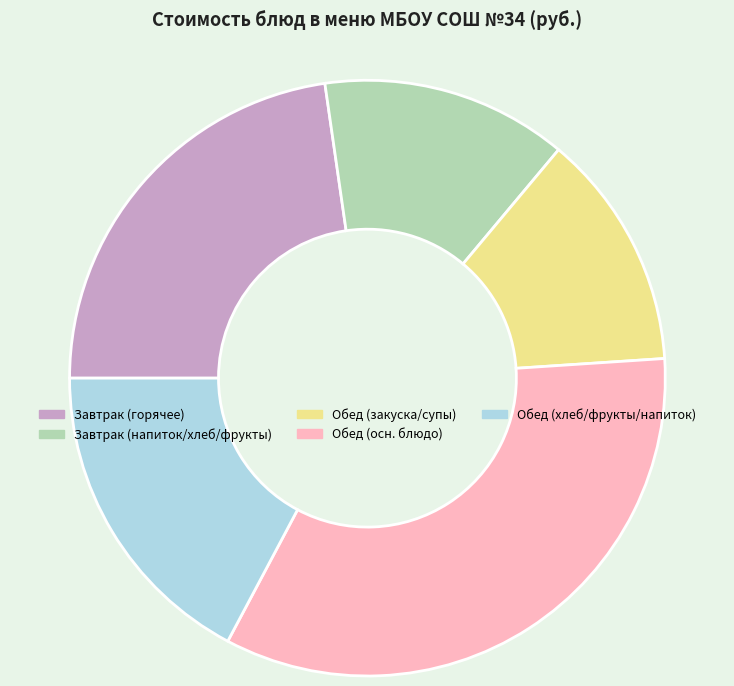

Rank the categories by value from lowest to highest.

Обед (закуска/супы), Завтрак (напиток/хлеб/фрукты), Обед (хлеб/фрукты/напиток), Завтрак (горячее), Обед (осн. блюдо)